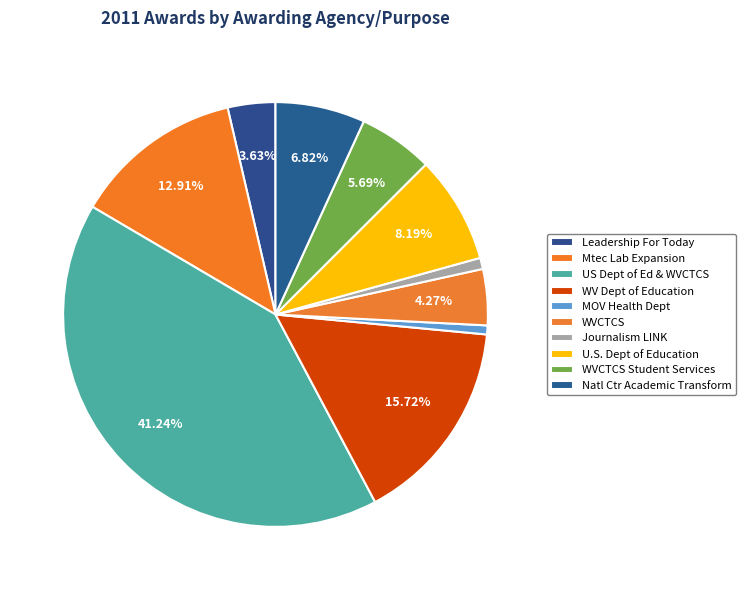

Is it true that U.S. Dept of Education is 8% of the pie?

True